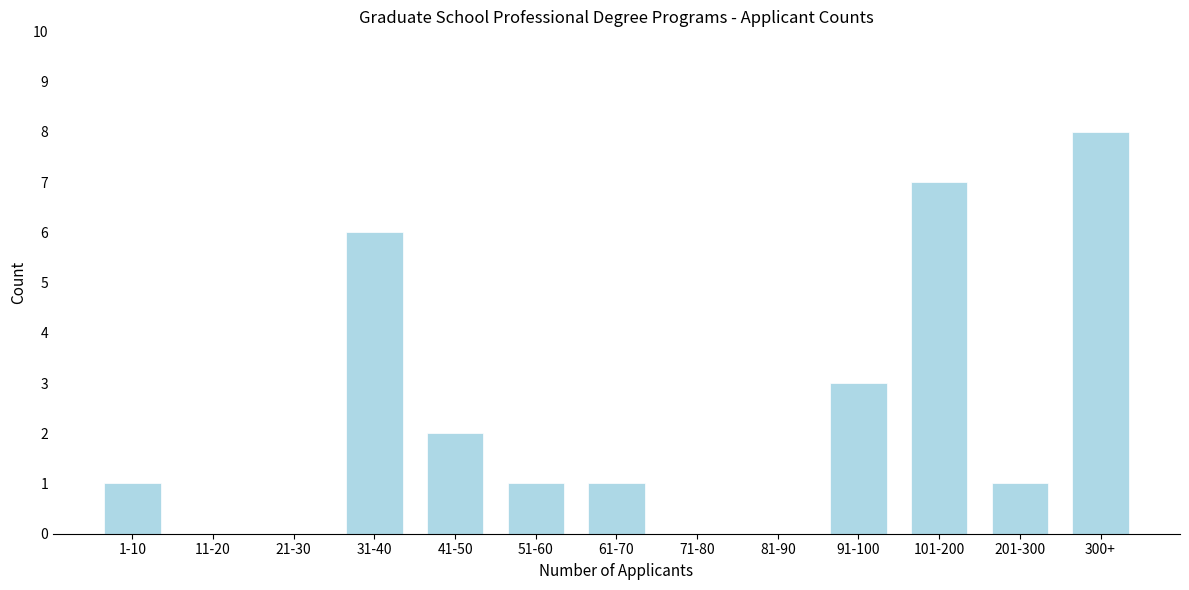

Reading left to right, extract all data points from this chart.

1-10=1	11-20=0	21-30=0	31-40=6	41-50=2	51-60=1	61-70=1	71-80=0	81-90=0	91-100=3	101-200=7	201-300=1	300+=8